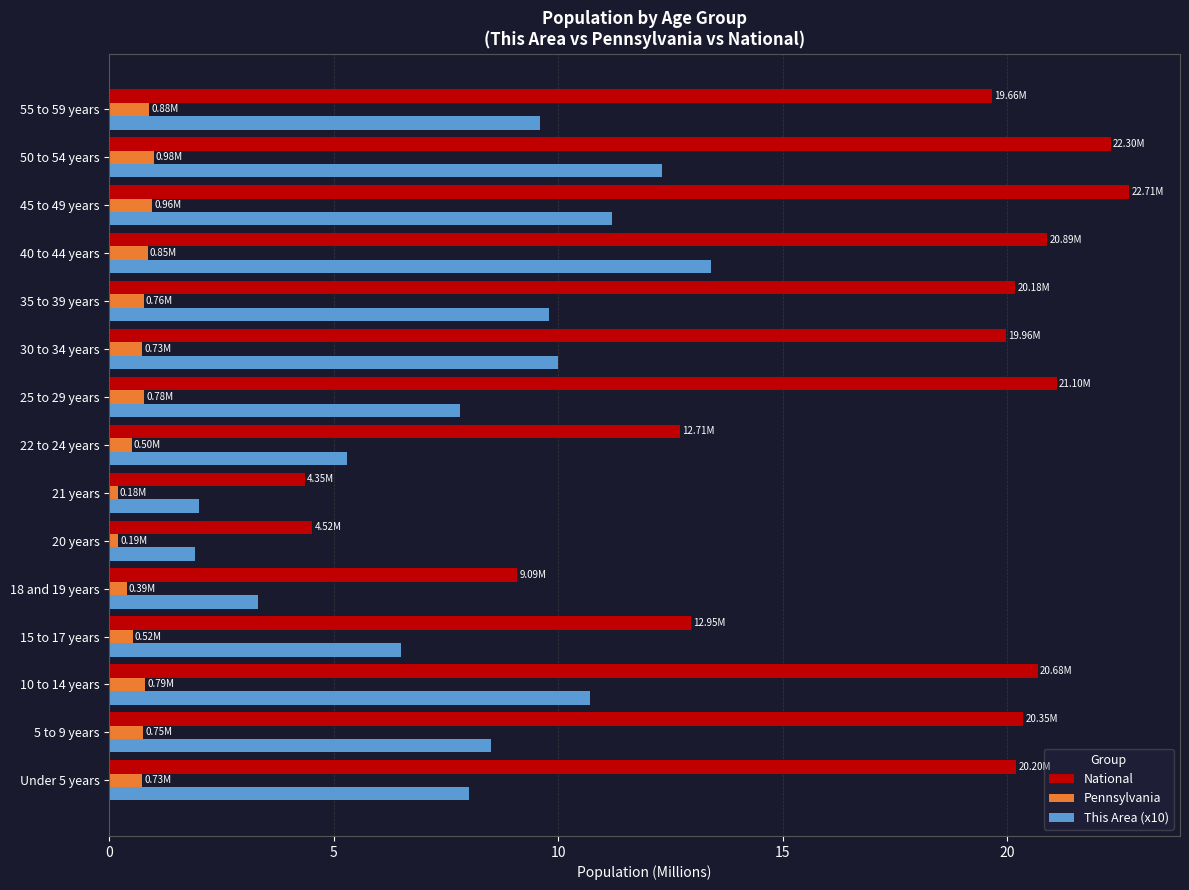

Rank the series by their average value, from lowest to highest.

Pennsylvania, This Area (x10), National